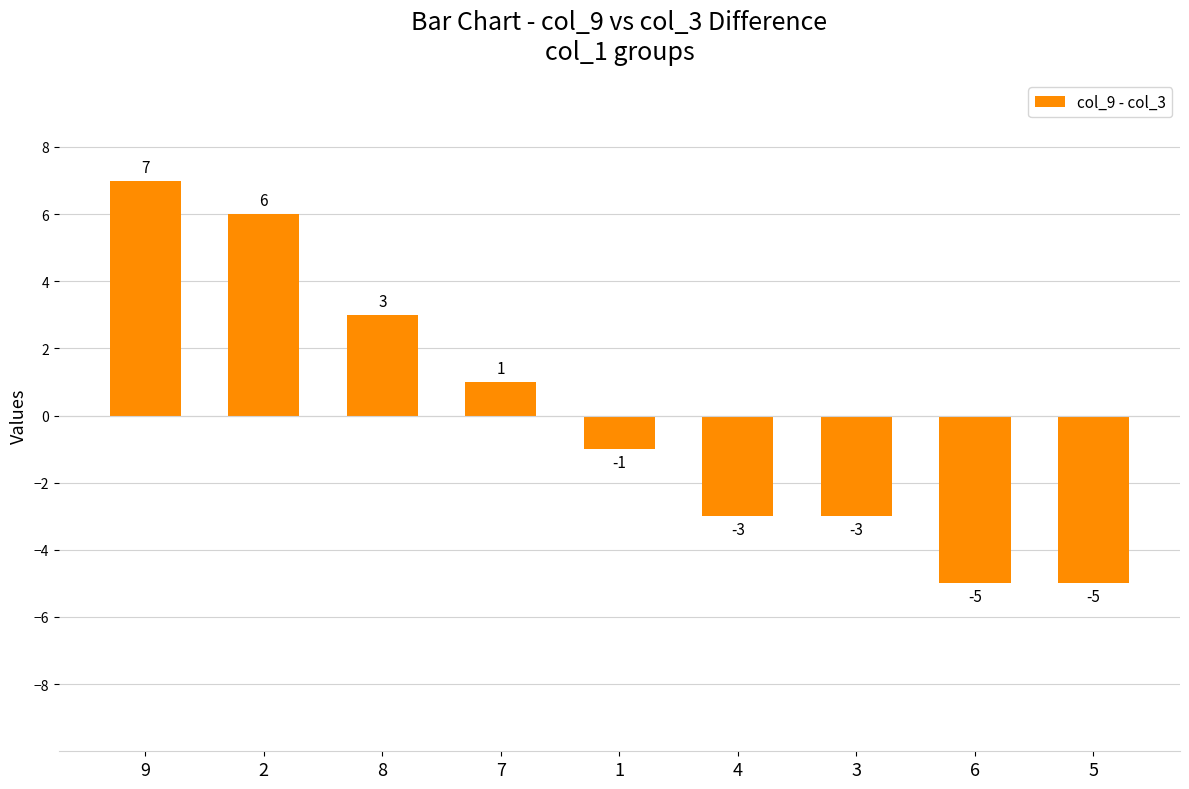

What is the label of the 6th bar from the right?

7